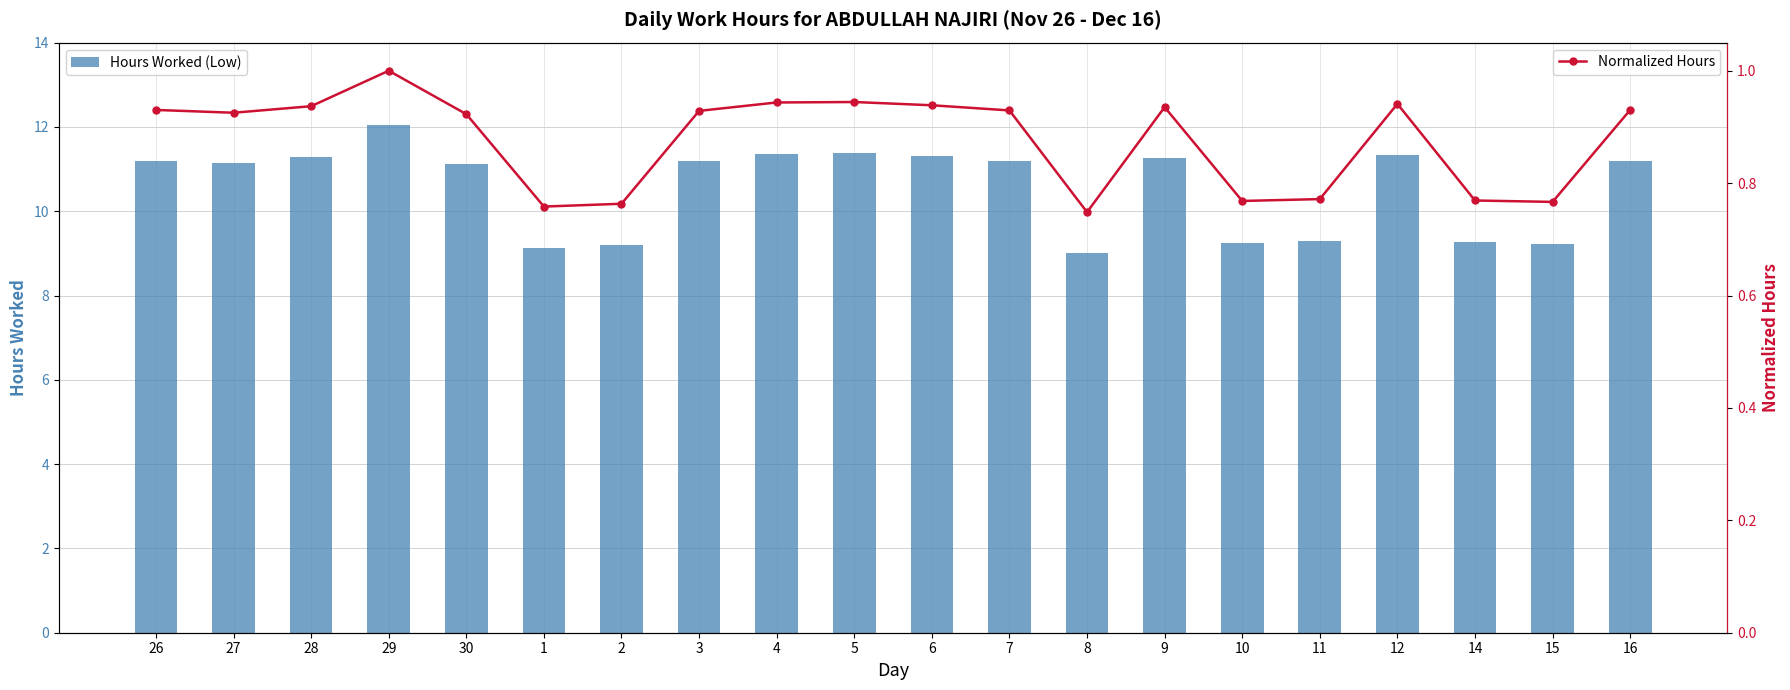

The Normalized Hours series shows 0.9 at 7. True or false?

True